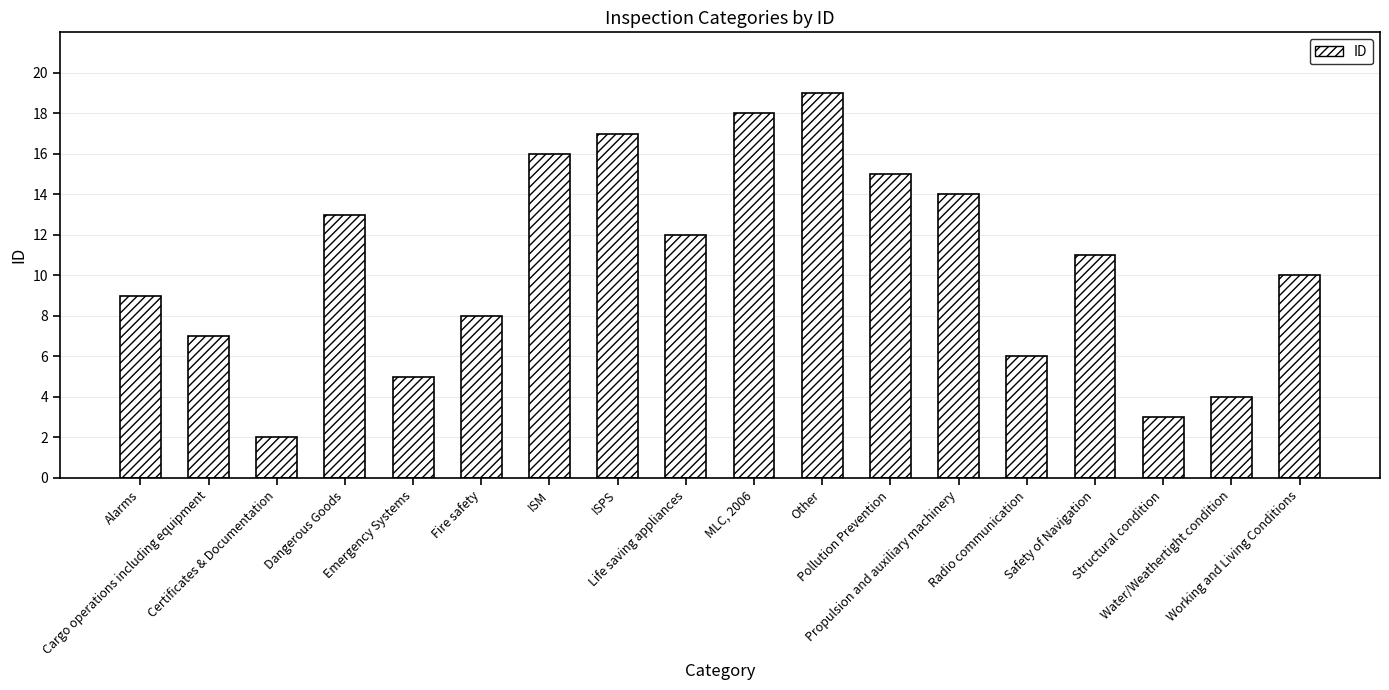

Which label corresponds to the smallest value in the chart?

Certificates & Documentation